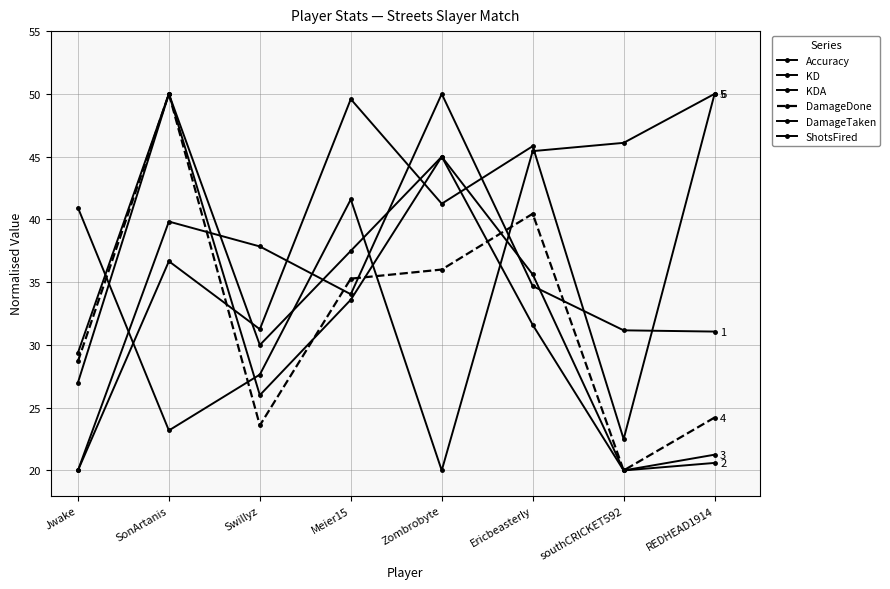

Between Ericbeasterly and REDHEAD1914, which series saw the biggest shift?

DamageDone